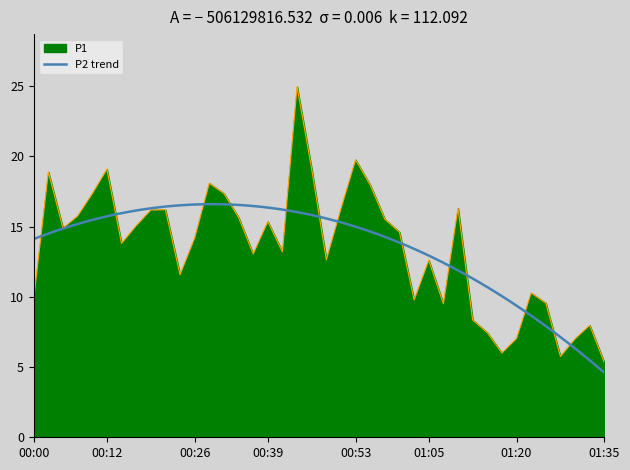

At which category does the data reach its first local valley?

00:05